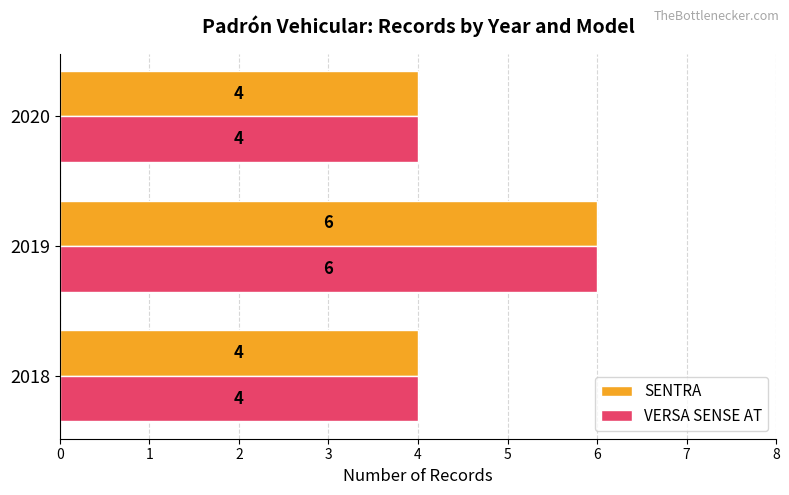

Is it true that VERSA SENSE AT equals 5 at 2020?

False